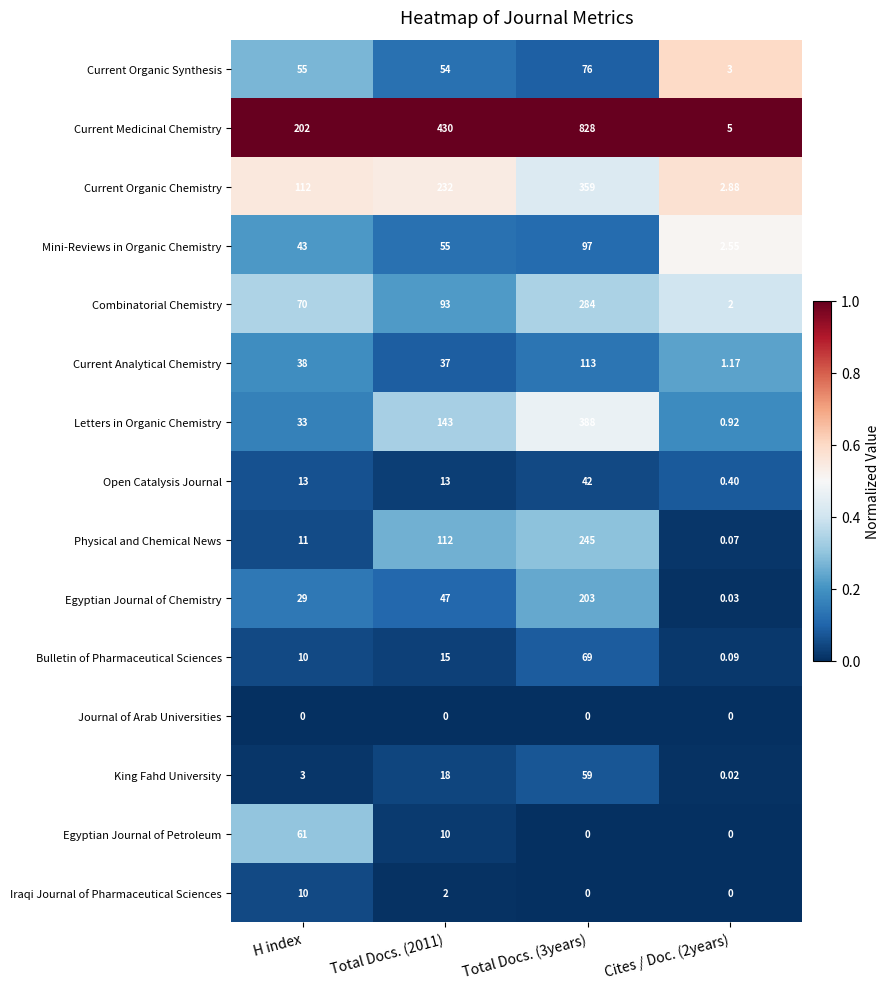

Which series has the widest spread of values?

Current Medicinal Chemistry